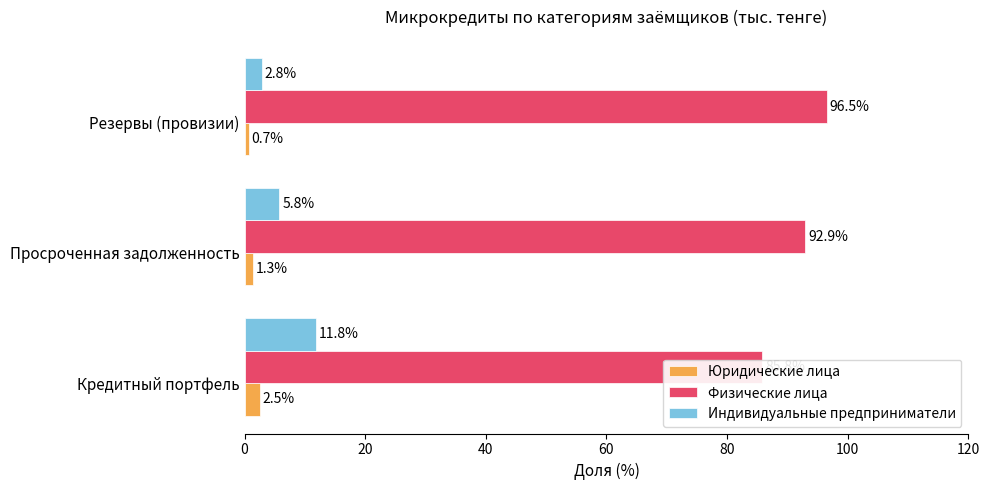

Rank the series at Просроченная задолженность from highest to lowest value.

Физические лица, Индивидуальные предприниматели, Юридические лица